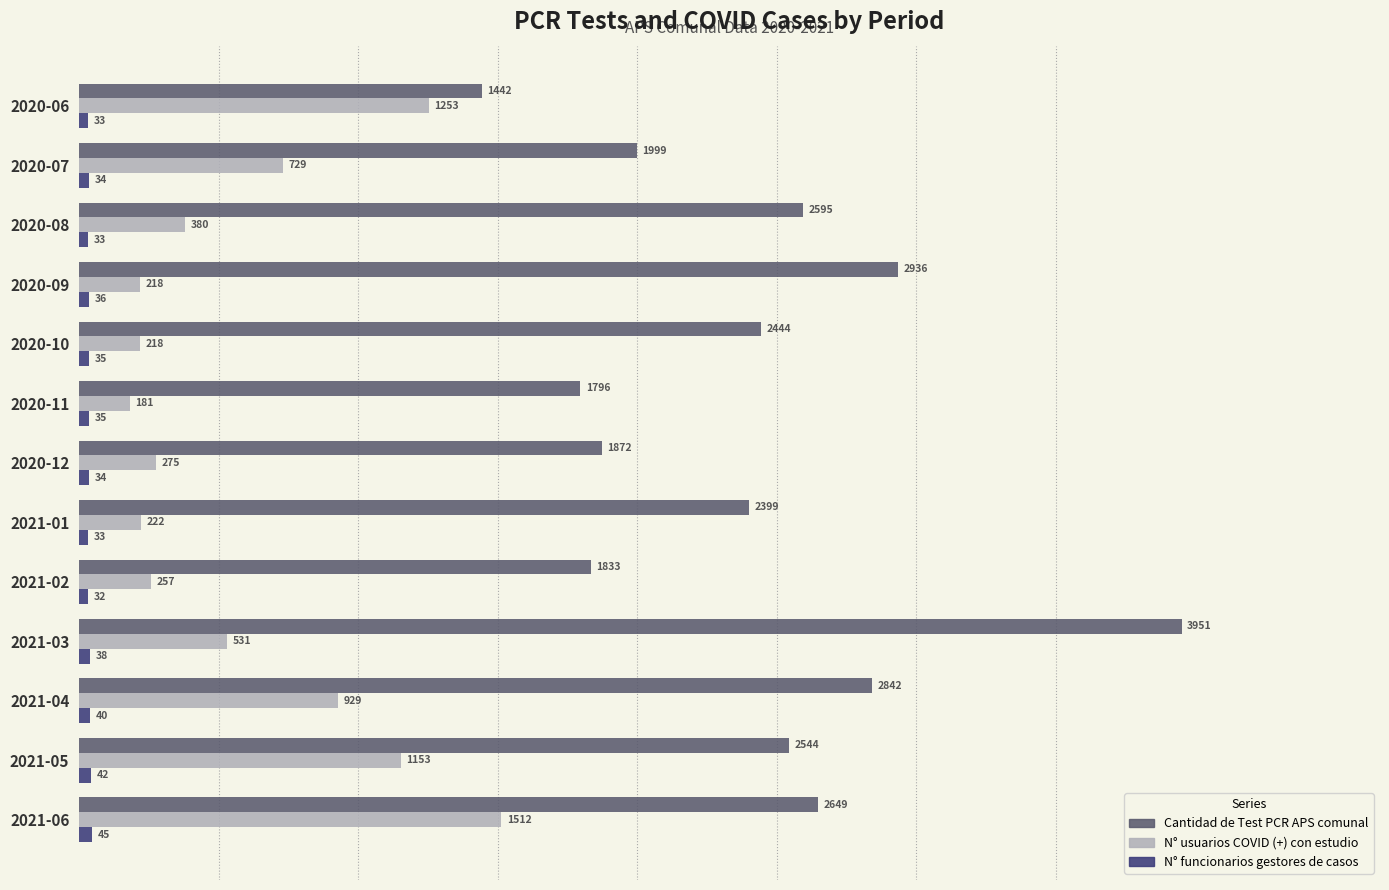

Is it true that N° usuarios COVID (+) con estudio equals 1153 at 2021-05?

True